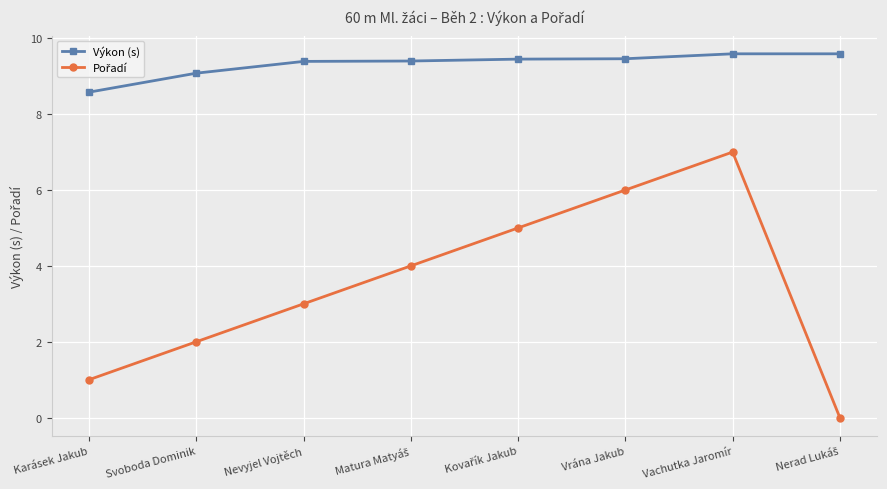

Is it true that Výkon (s) equals 9.6 at Vachutka Jaromír?

True